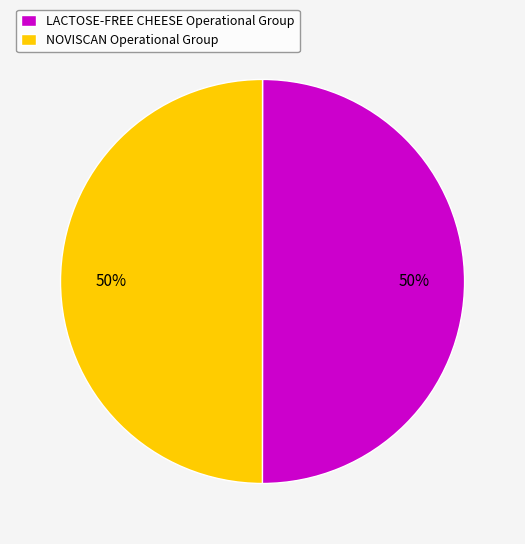

Approximately how many times larger is the value at NOVISCAN Operational Group compared to LACTOSE-FREE CHEESE Operational Group?

1.0